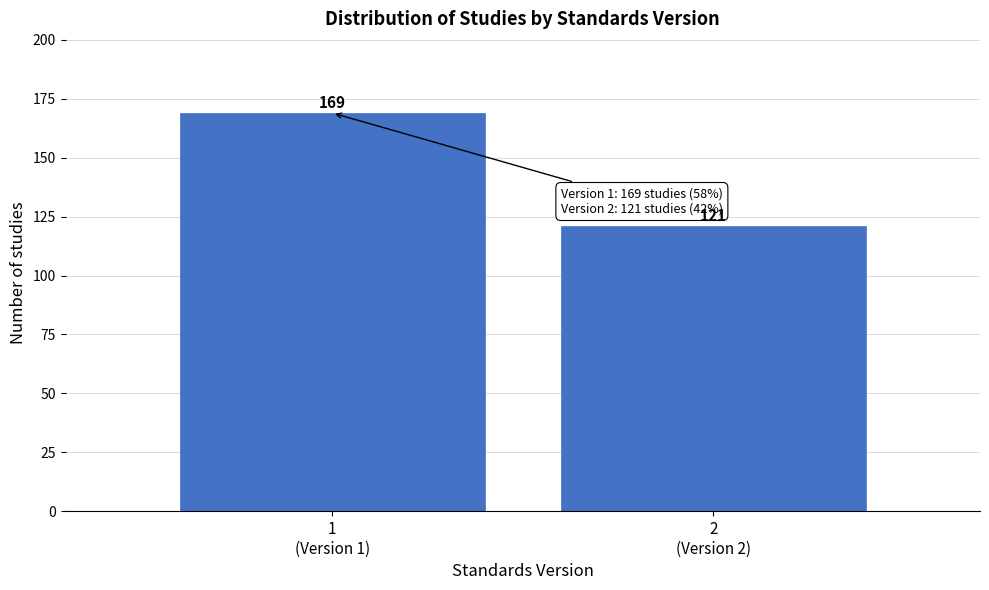

Reading left to right, transcribe all the data shown in this chart.

169	121